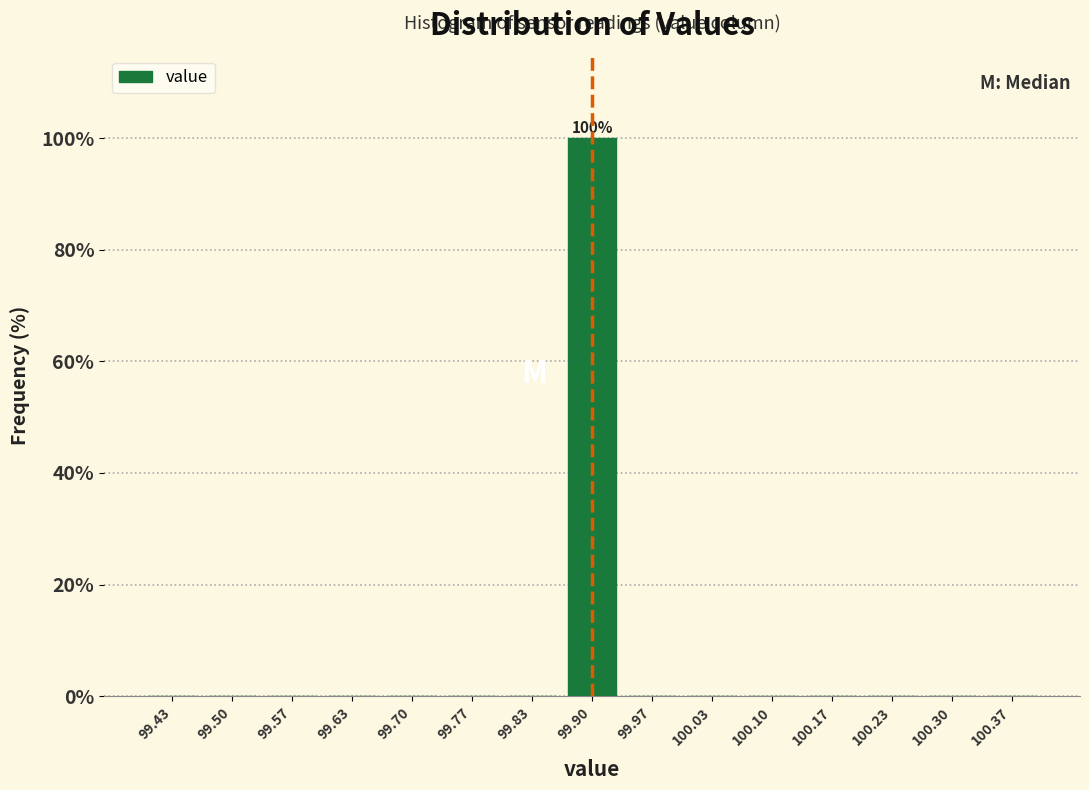

Which range on the x-axis has the tallest bar?

99.87 to 99.93